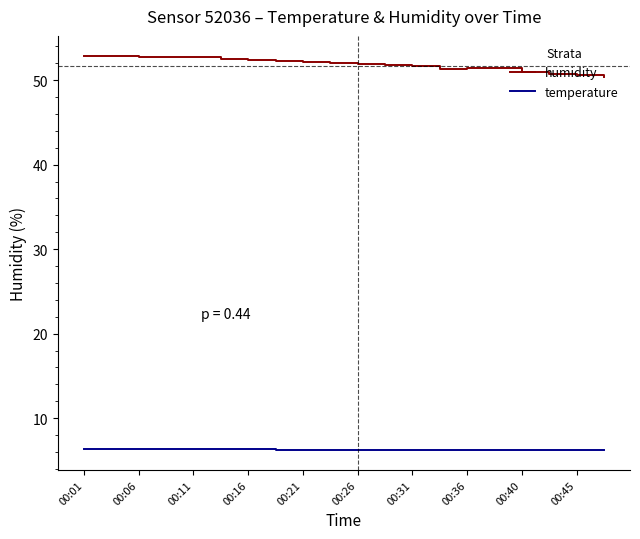

What is the highest value of the temperature series?

6.3